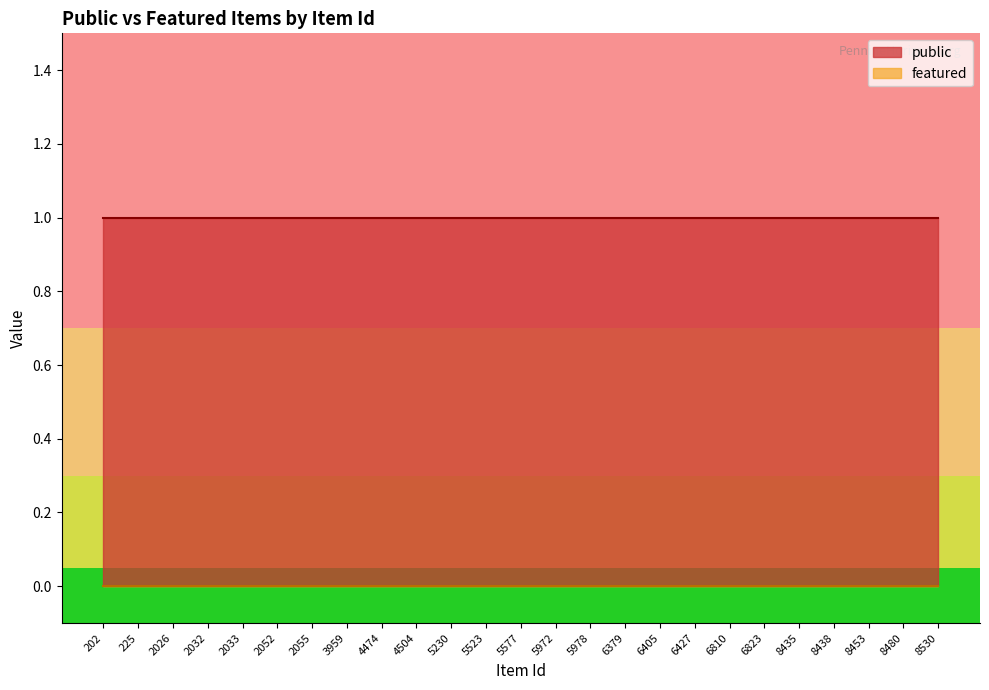

What is the value of the public point at the 20th from the left?

1